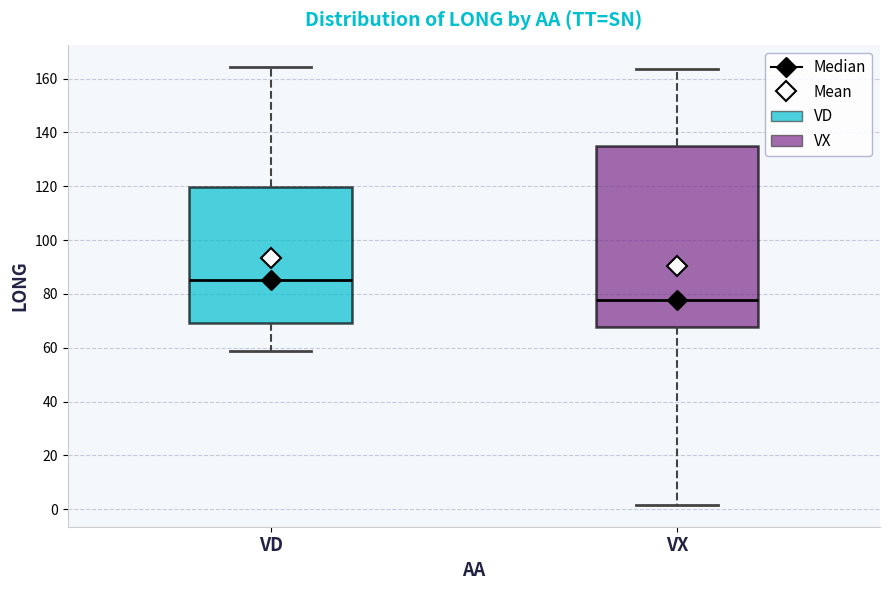

Reading left to right, transcribe this box plot: for each box, give where its median line is, the range the box spans, and where its two whiskers end, as read against the y-axis. The values are not printed on the chart, so give them approximately, as read against the axis.

VD: median 86, box 70 to 120, whiskers 58 to 164
VX: median 78, box 68 to 134, whiskers 2 to 164